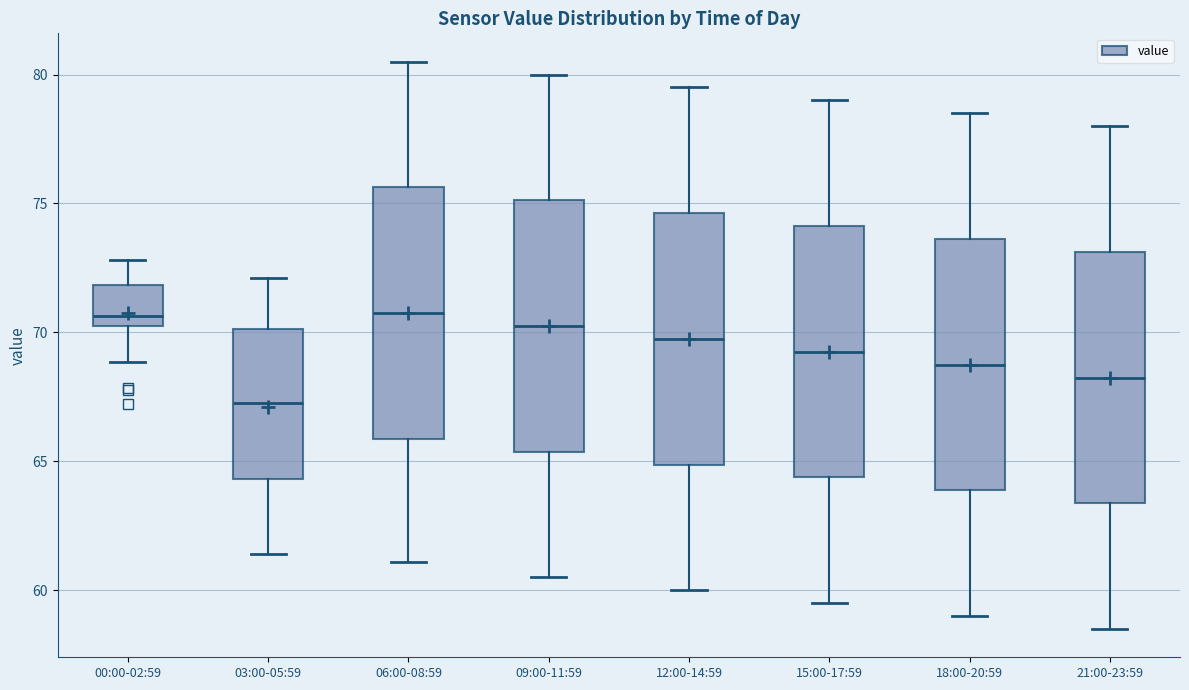

Reading left to right, transcribe this box plot: for each box, give where its median line is, the range the box spans, and where its two whiskers end, as read against the y-axis. The values are not printed on the chart, so give them approximately, as read against the axis.

00:00-02:59: median 70.5 (just above the box's lower edge), box 70.5 to 72.0, whiskers 69.0 to 73.0
03:00-05:59: median 67.5, box 64.5 to 70.0, whiskers 61.5 to 72.0
06:00-08:59: median 71.0, box 66.0 to 75.5, whiskers 61.0 to 80.5
09:00-11:59: median 70.5, box 65.5 to 75.0, whiskers 60.5 to 80.0
12:00-14:59: median 70.0, box 65.0 to 74.5, whiskers 60.0 to 79.5
15:00-17:59: median 69.5, box 64.5 to 74.0, whiskers 59.5 to 79.0
18:00-20:59: median 69.0, box 64.0 to 73.5, whiskers 59.0 to 78.5
21:00-23:59: median 68.5, box 63.5 to 73.0, whiskers 58.5 to 78.0